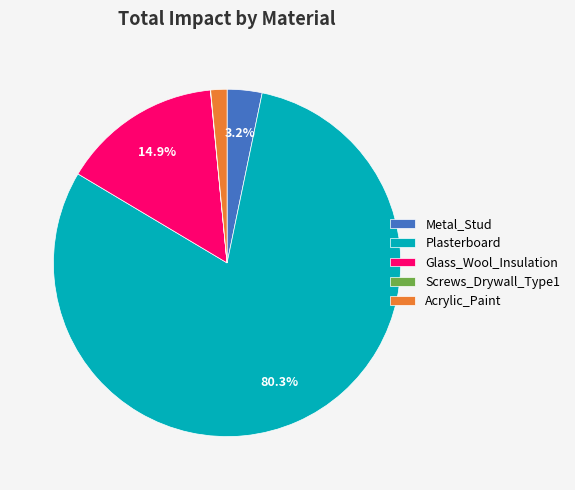

Is the sum of Metal_Stud and Acrylic_Paint greater than half?

No